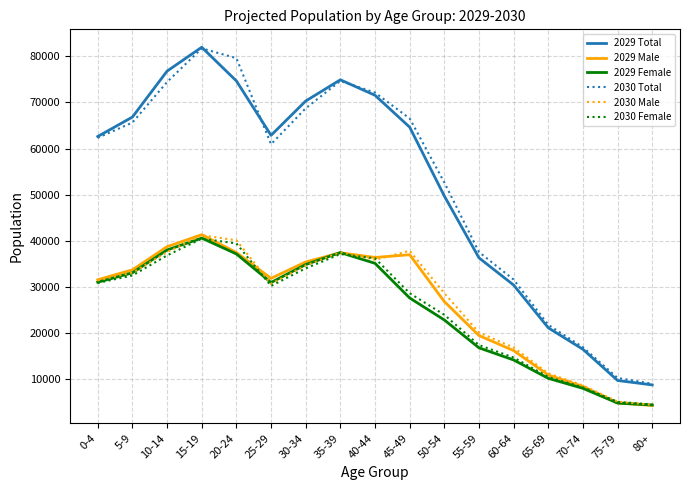

Between 30-34 and 75-79, which series saw the biggest shift?

2029 Total